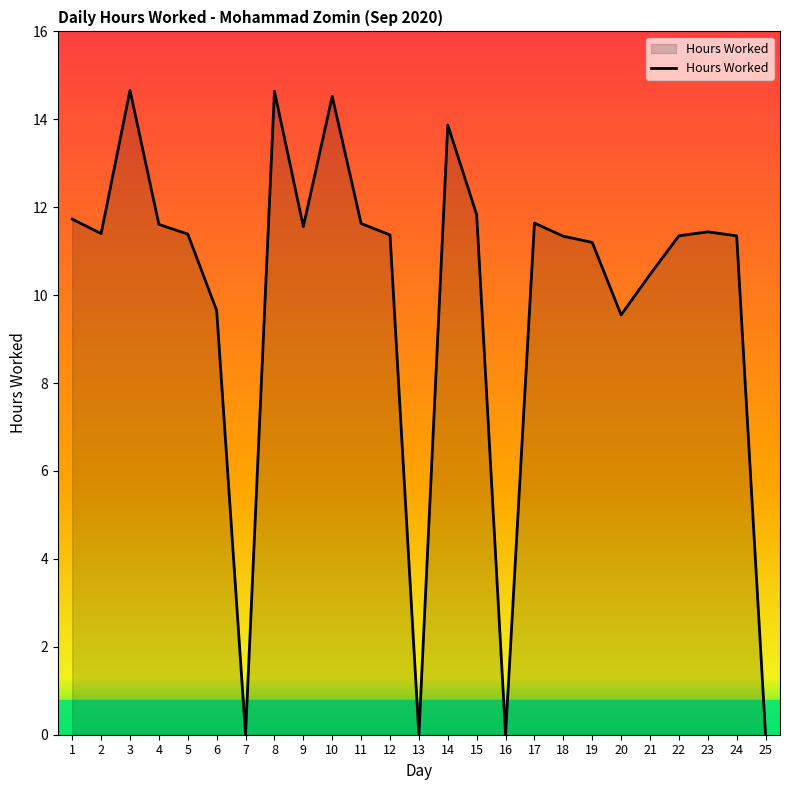

Does the chart have visible grid lines?

No